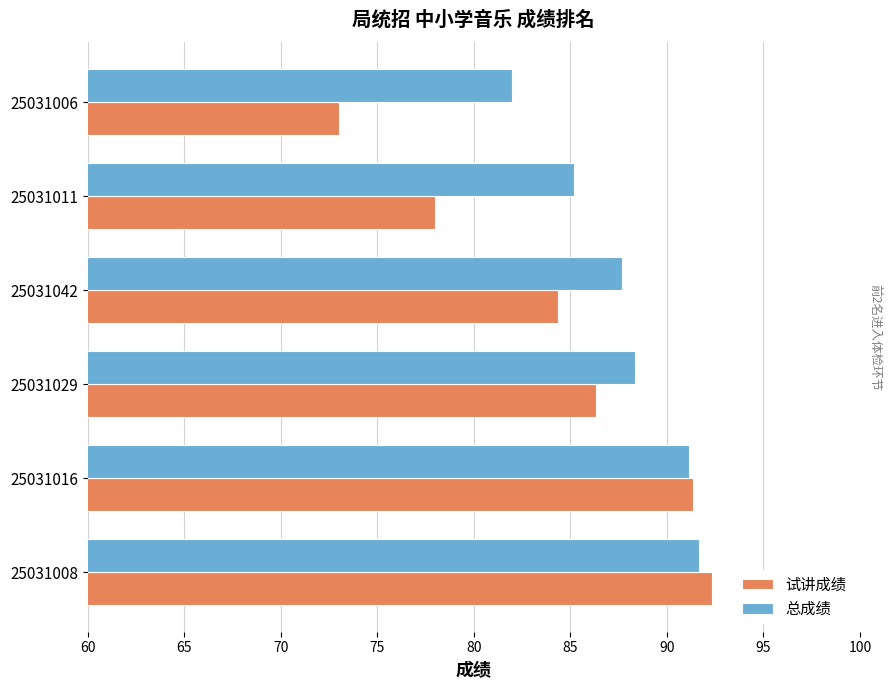

What is the total value across all series at 25031006?

155.0